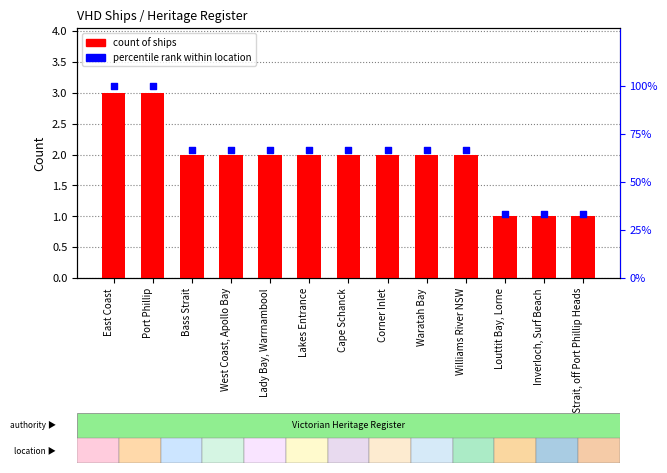

Which series reaches the minimum Y coordinate?

count of ships